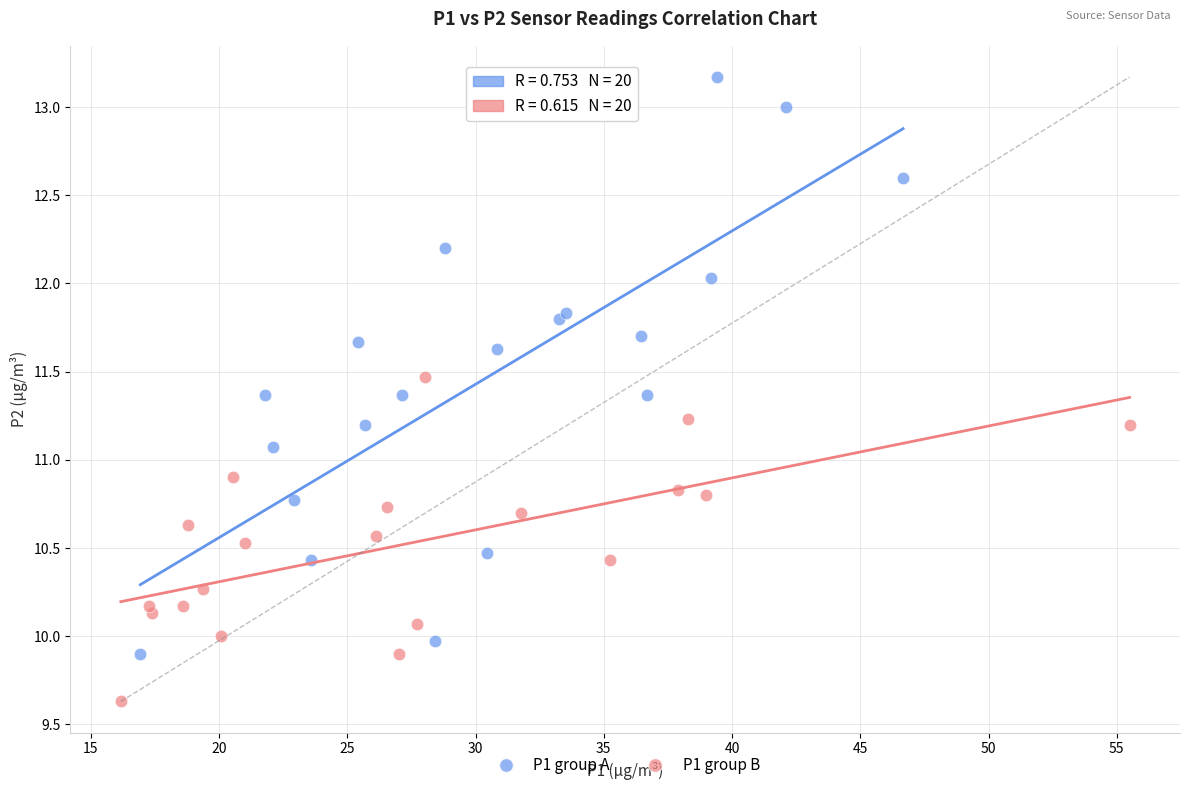

Which series reaches the maximum Y coordinate?

P1 group A